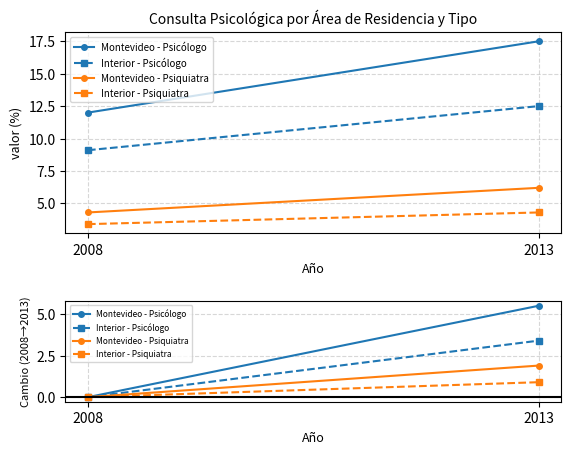

True or false: Interior - Psiquiatra has a value of 0.9 at 2013.

True